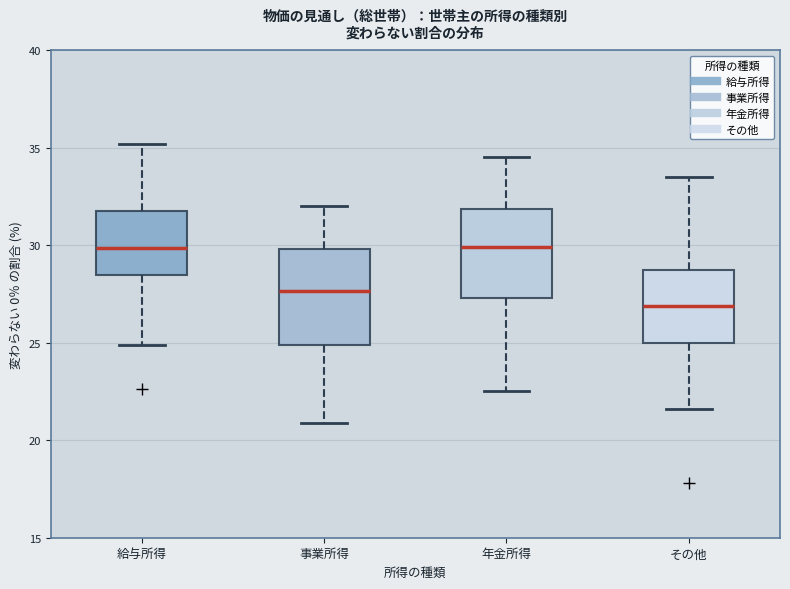

Which box has the lowest median line?

その他